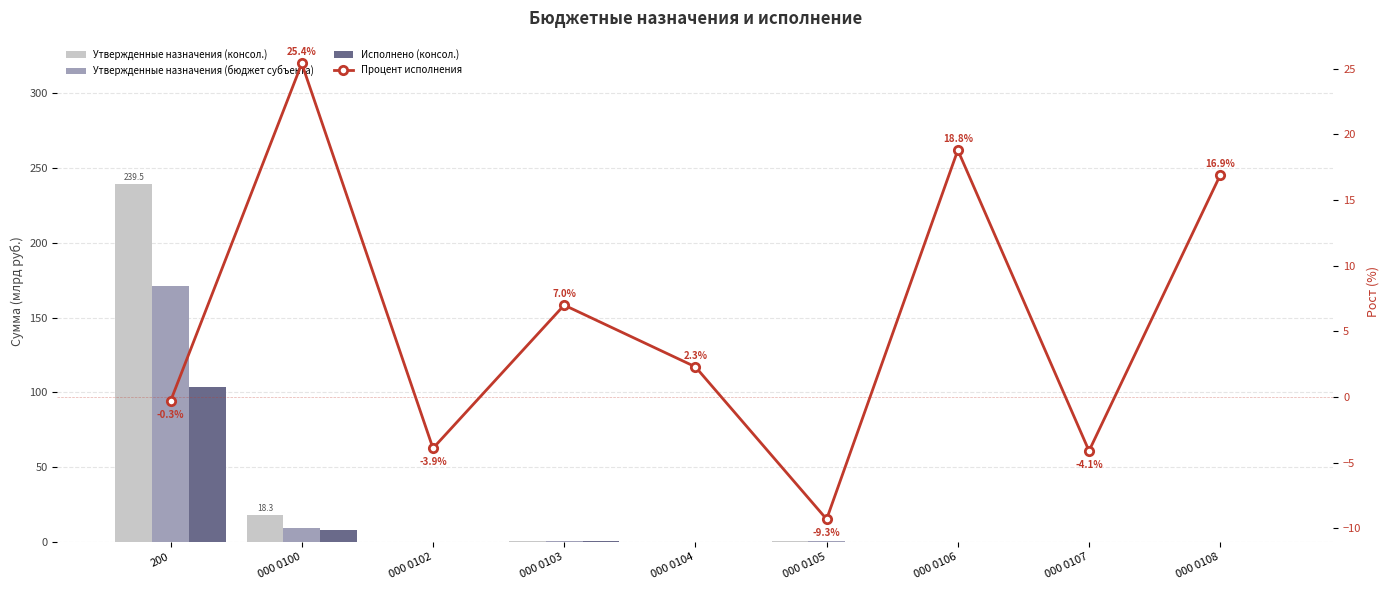

What is the average value of the Процент исполнения series?

5.9